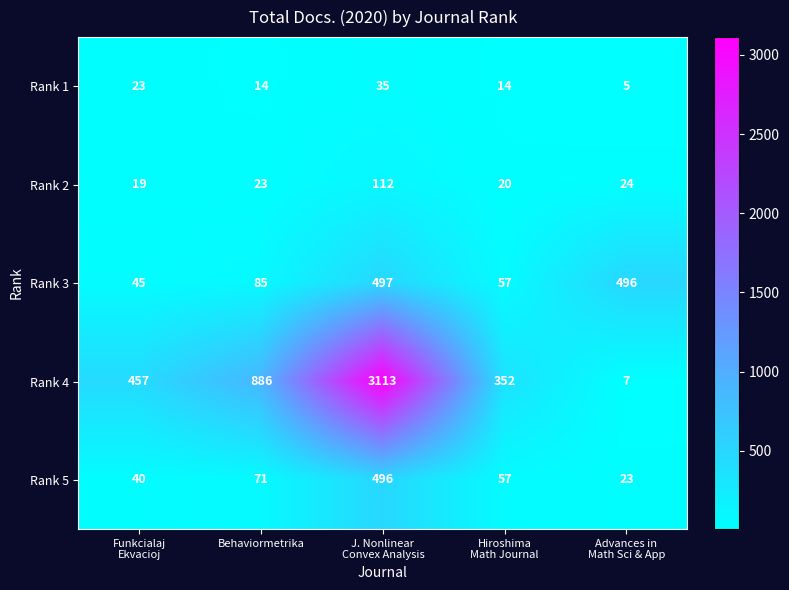

Reading left to right, extract all data points from this chart.

Rank 1: 23	14	35	14	5
Rank 2: 19	23	112	20	24
Rank 3: 45	85	497	57	496
Rank 4: 457	886	3113	352	7
Rank 5: 40	71	496	57	23